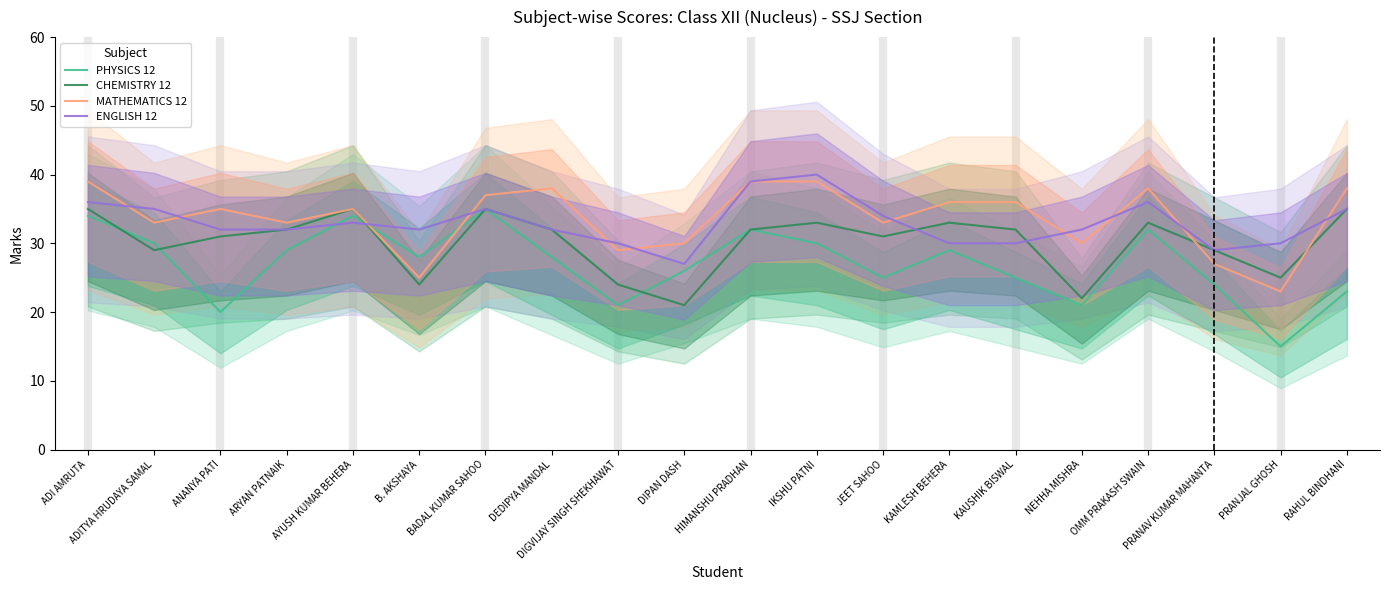

The value of PHYSICS 12 at B. AKSHAYA is 28. True or false?

True